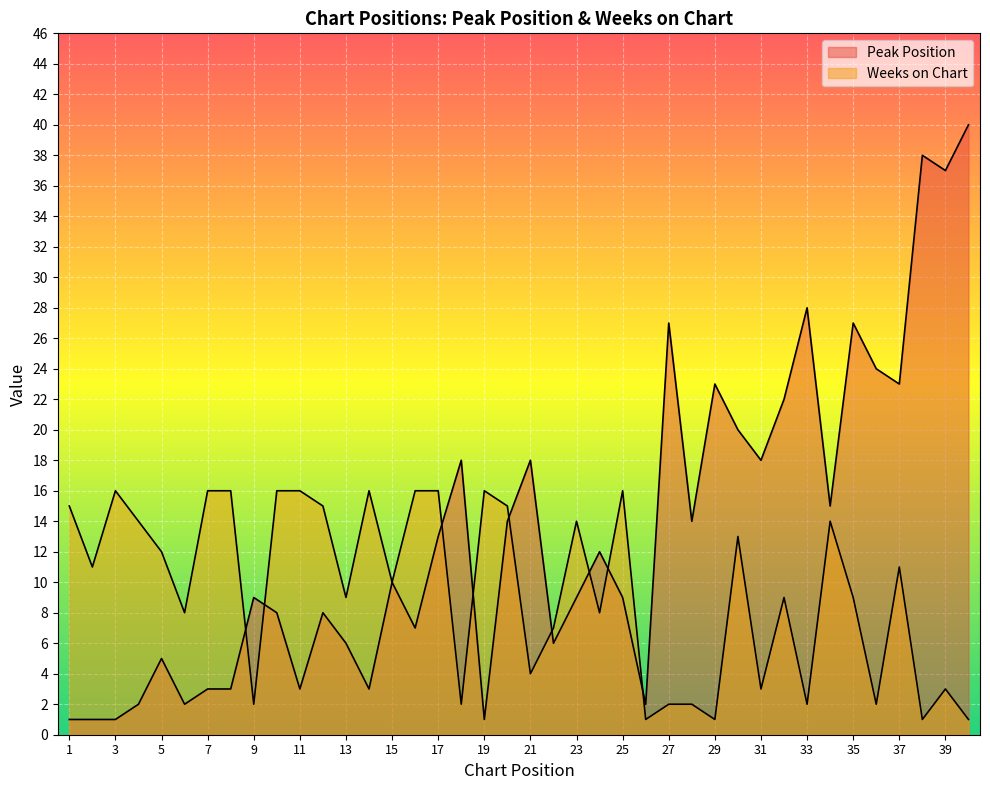

At which category does Peak Position reach its first local valley?

6